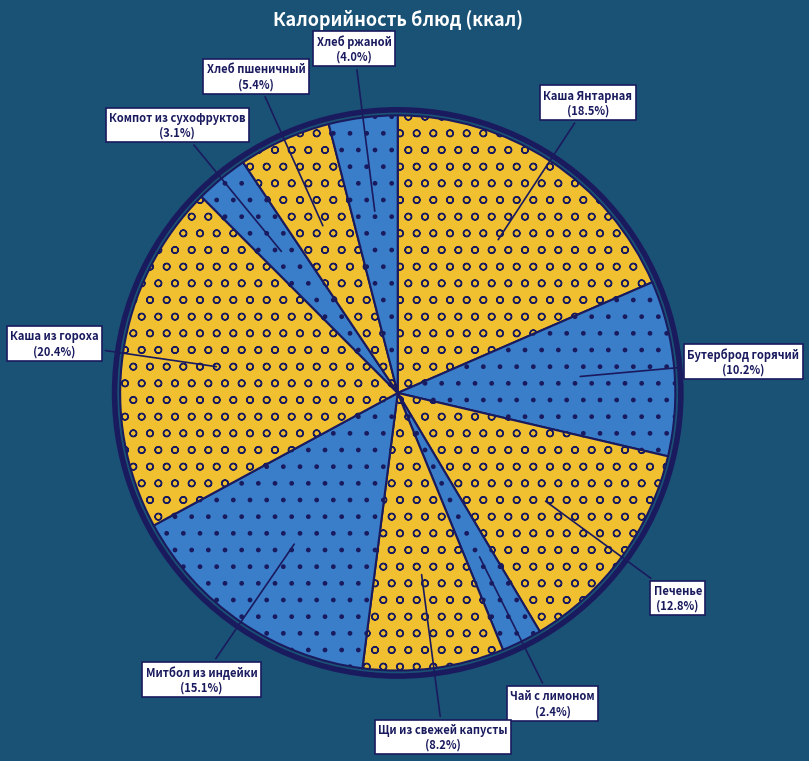

Does any single category account for the majority?

No